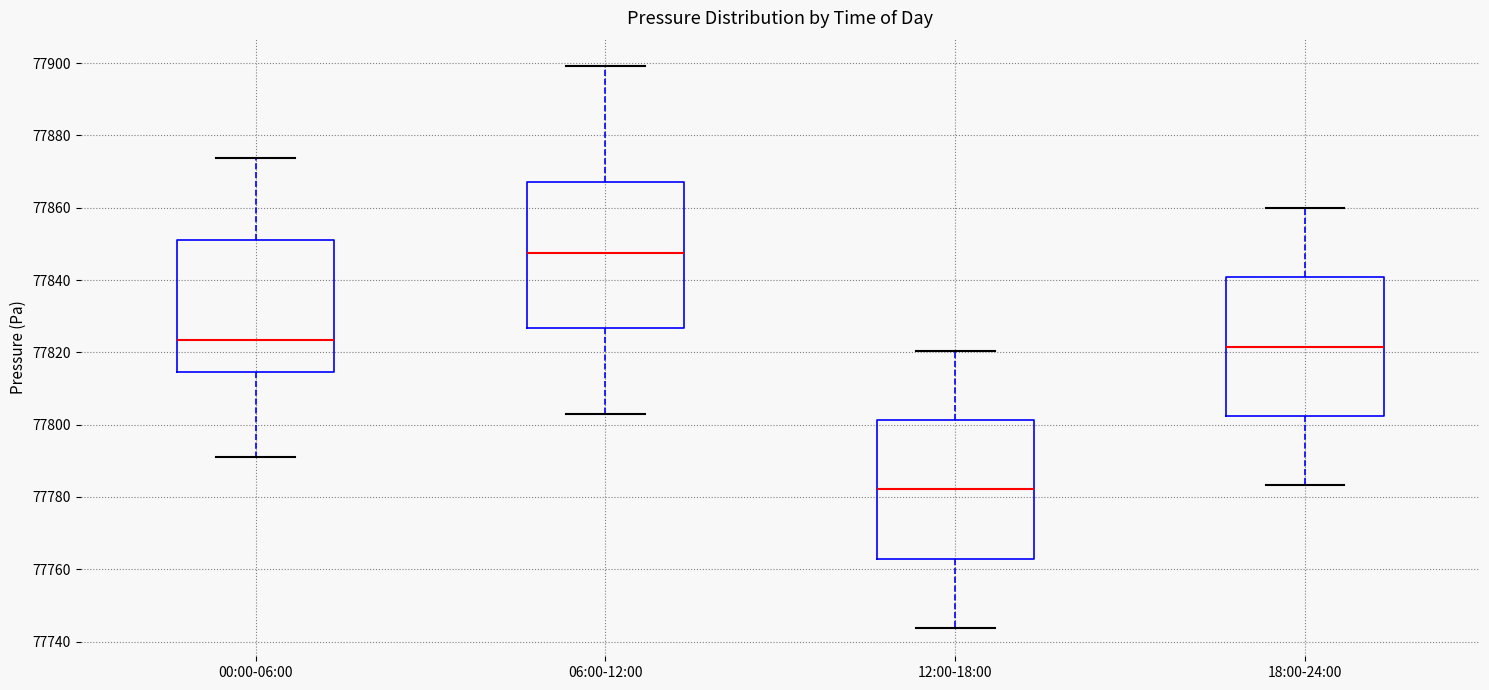

Reading left to right, read every box against the y-axis: the position of its median line, the range the box covers, and the ends of its whiskers. The values are not printed on the chart, so give them approximately, as read against the axis.

00:00-06:00: median 77824, box 77814 to 77850, whiskers 77790 to 77874
06:00-12:00: median 77848, box 77826 to 77868, whiskers 77804 to 77900
12:00-18:00: median 77782, box 77762 to 77802, whiskers 77744 to 77820
18:00-24:00: median 77822, box 77802 to 77840, whiskers 77784 to 77860